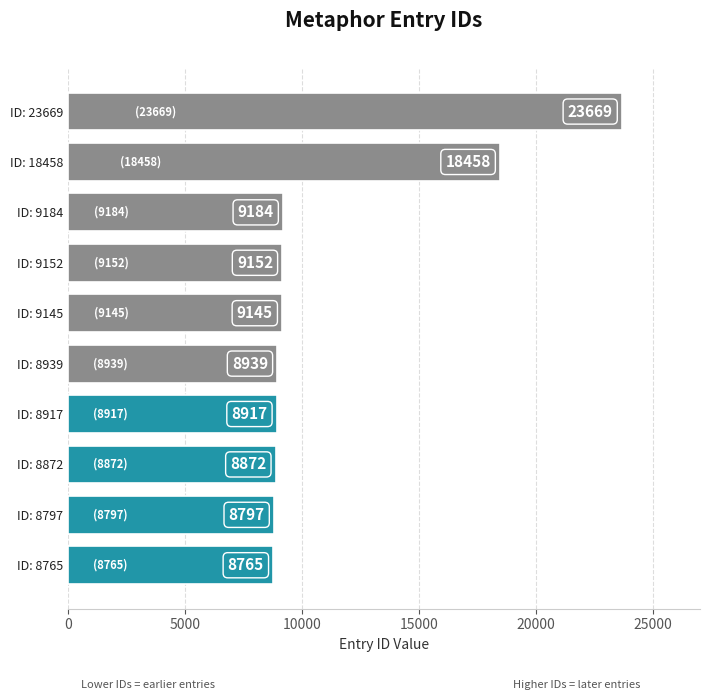

Reading top to bottom, transcribe all the data shown in this chart.

ID: 23669=23669	ID: 18458=18458	ID: 9184=9184	ID: 9152=9152	ID: 9145=9145	ID: 8939=8939	ID: 8917=8917	ID: 8872=8872	ID: 8797=8797	ID: 8765=8765